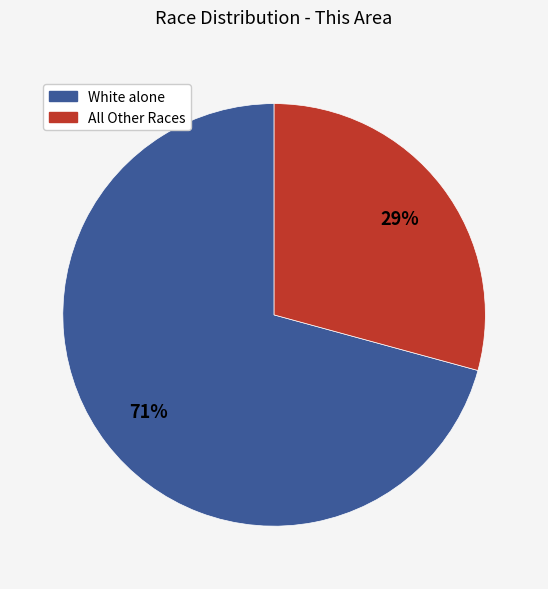

To the nearest percent, what is the average slice percentage?

50%